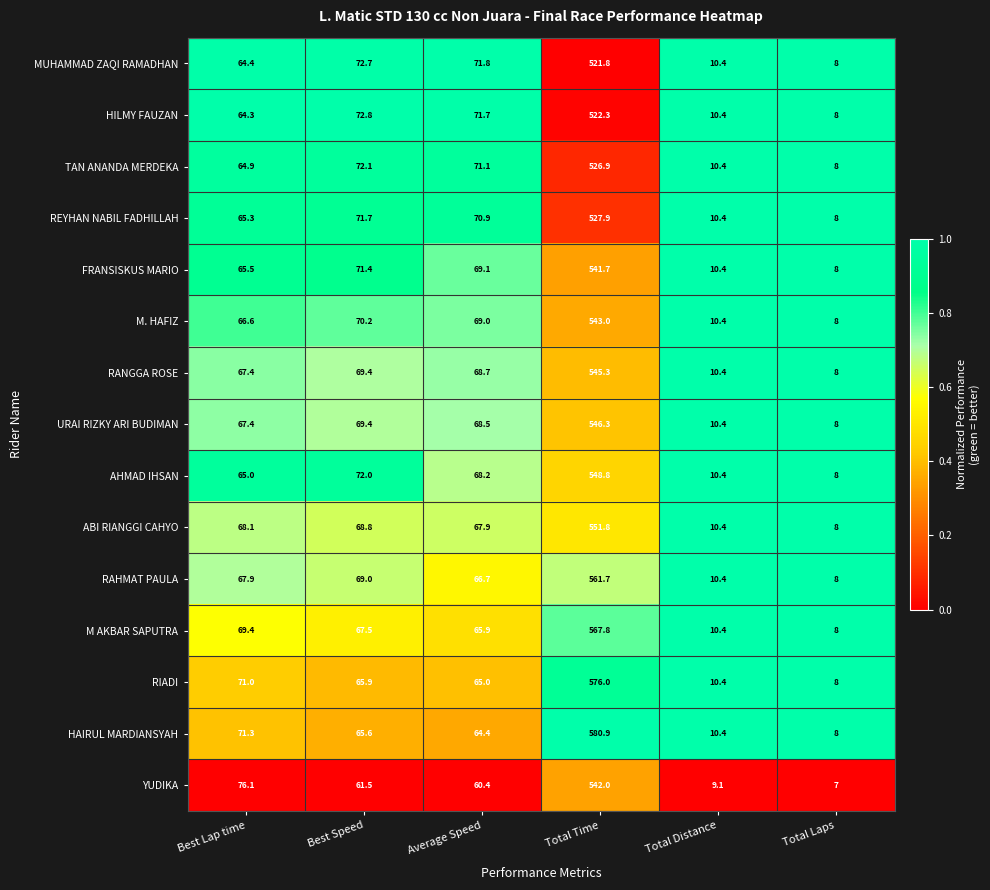

What is the difference between the FRANSISKUS MARIO values at Total Time and Total Distance?

531.3